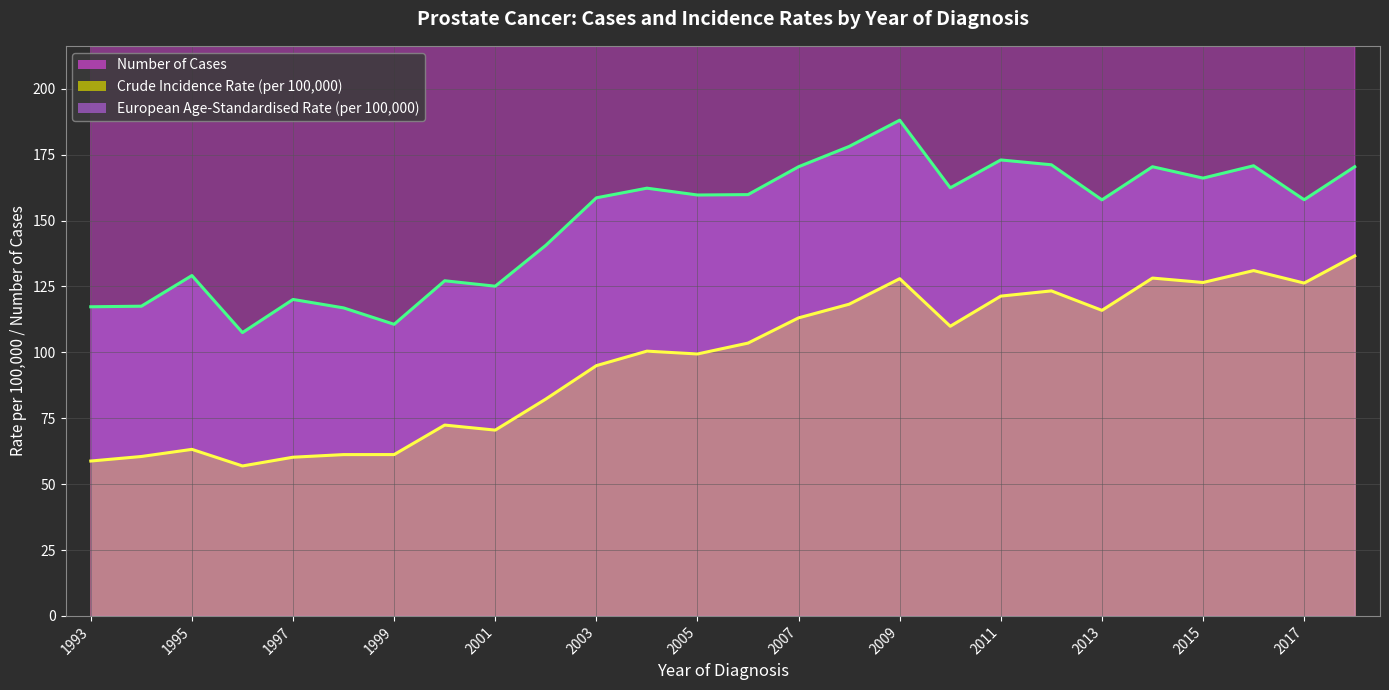

Which series has the widest spread of values?

Number of Cases